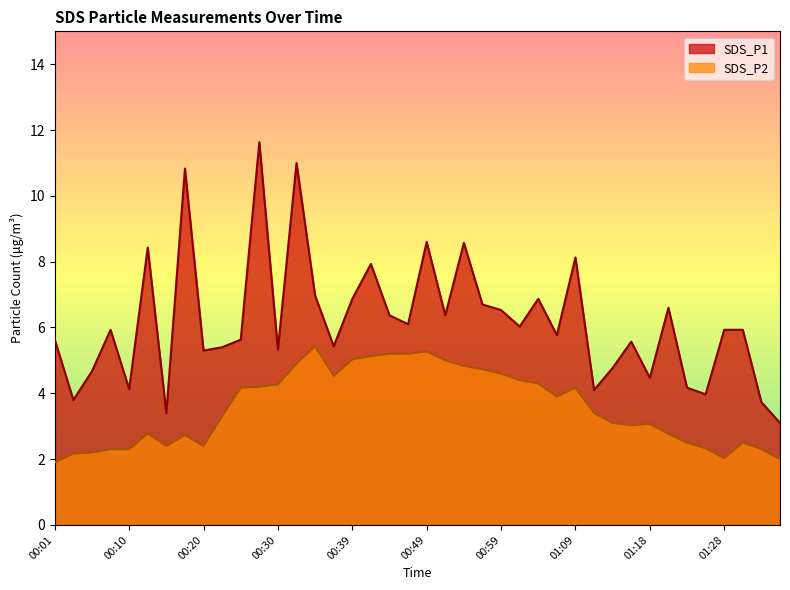

At which label does SDS_P1 first exceed 5?

00:01